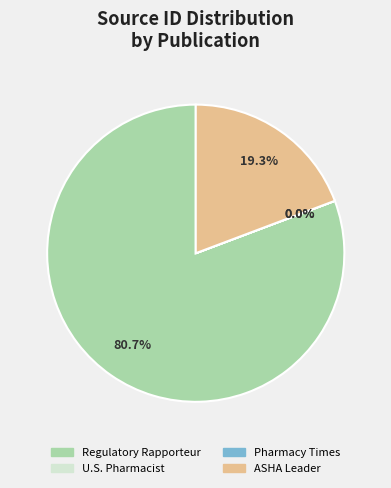

Is there a majority slice in this chart?

Yes